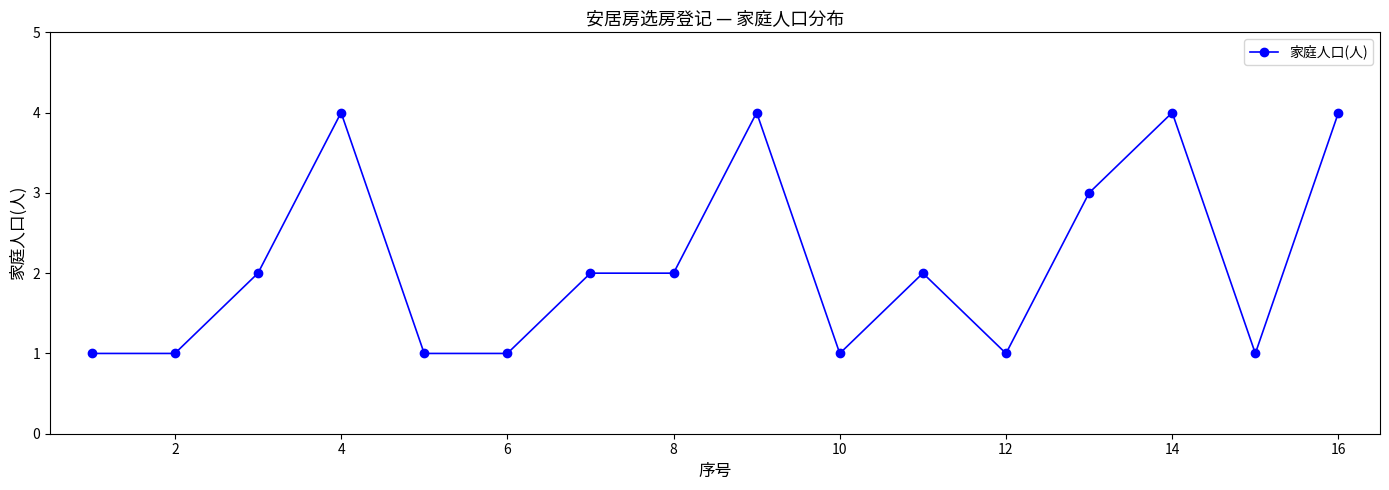

What is the value of the 8th point from the left?

2